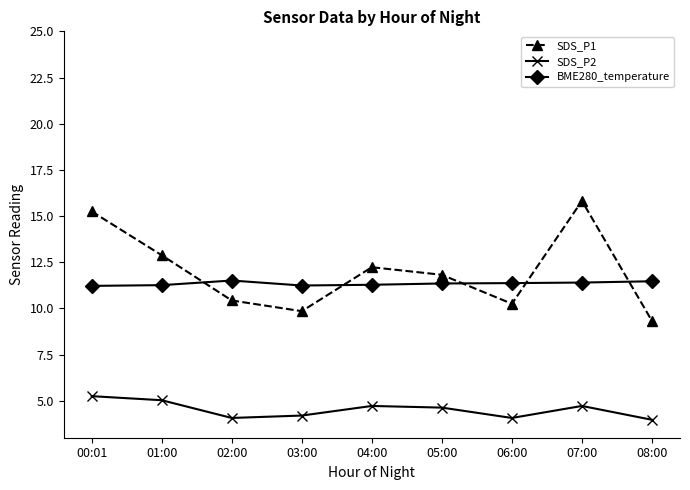

What is the difference between the SDS_P1 values at 00:01 and 03:00?

5.4